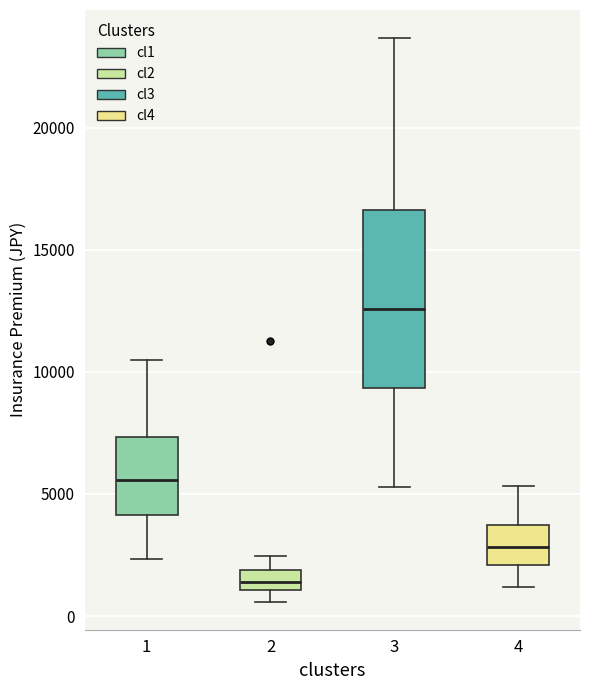

Reading left to right, transcribe this box plot: for each box, give where its median line is, the range the box spans, and where its two whiskers end, as read against the y-axis. The values are not printed on the chart, so give them approximately, as read against the axis.

1: median 5500, box 4000 to 7500, whiskers 2500 to 10500
2: median 1500, box 1000 to 2000, whiskers 500 to 2500
3: median 12500, box 9500 to 16500, whiskers 5500 to 23500
4: median 3000, box 2000 to 3500, whiskers 1000 to 5500